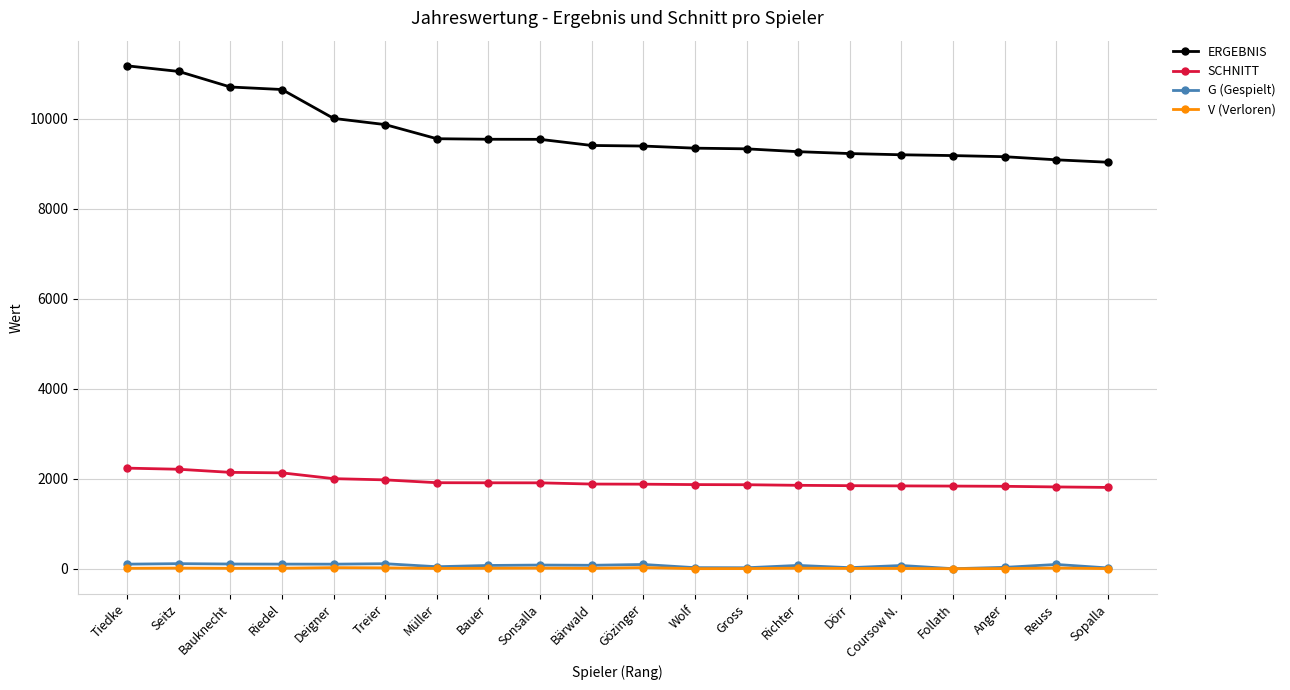

What is the value of the G (Gespielt) point at the 7th from the left?

44